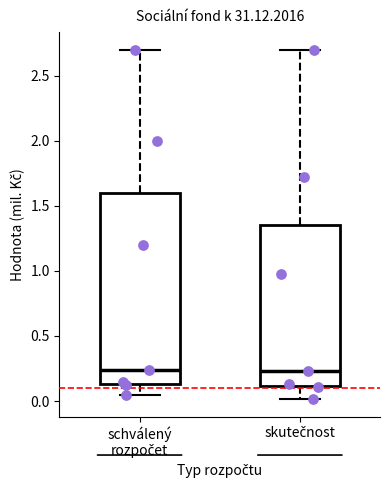

Which box is the tallest, from its lower edge to its upper edge?

schválený rozpočet